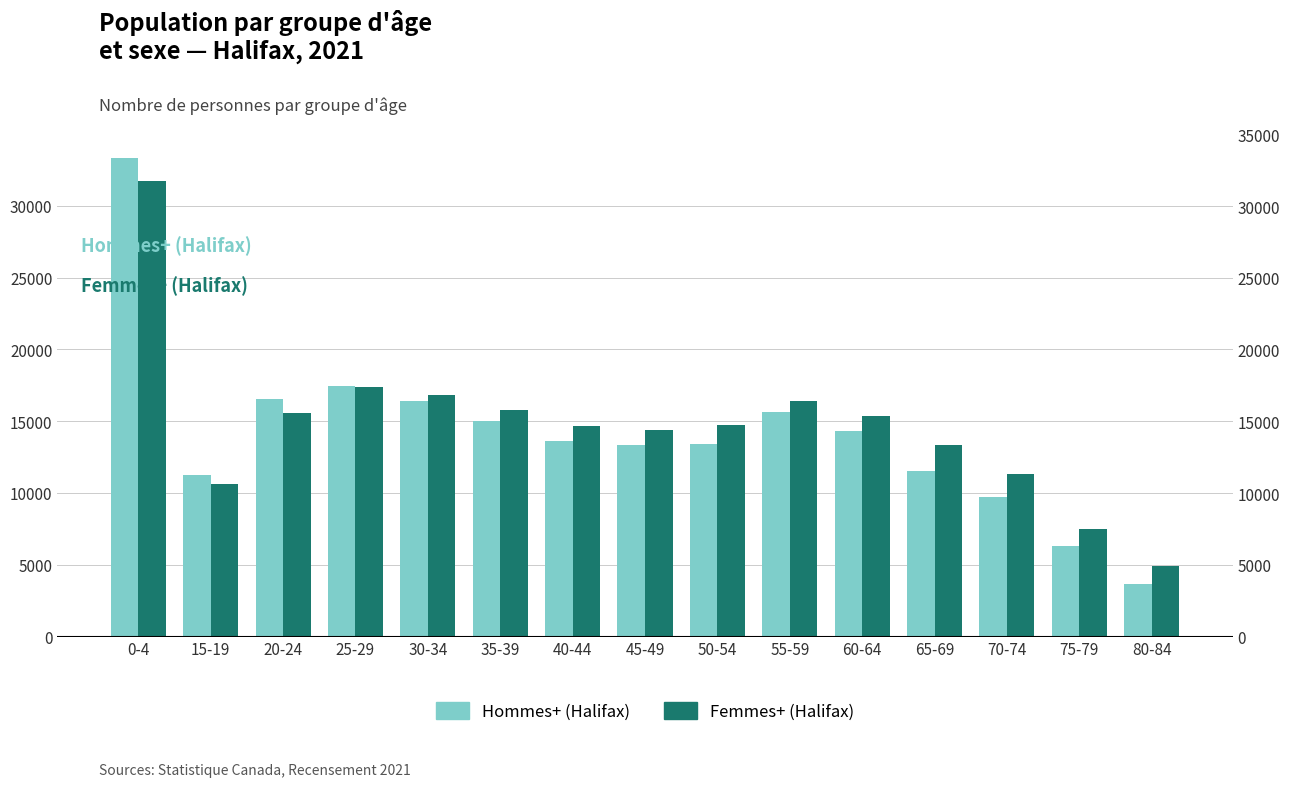

At which label does Femmes+ (Halifax) reach its peak?

0-4